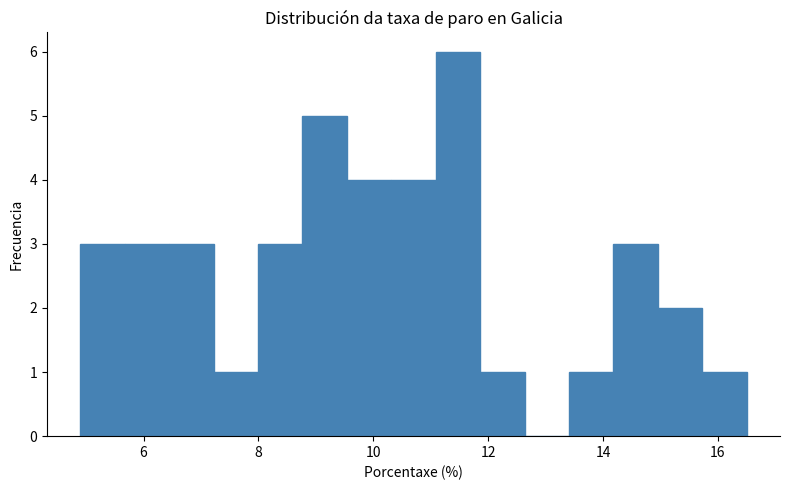

Around what value on the x-axis is the tallest bar? Give the approximate position of its centre, as read against the axis.

11.4